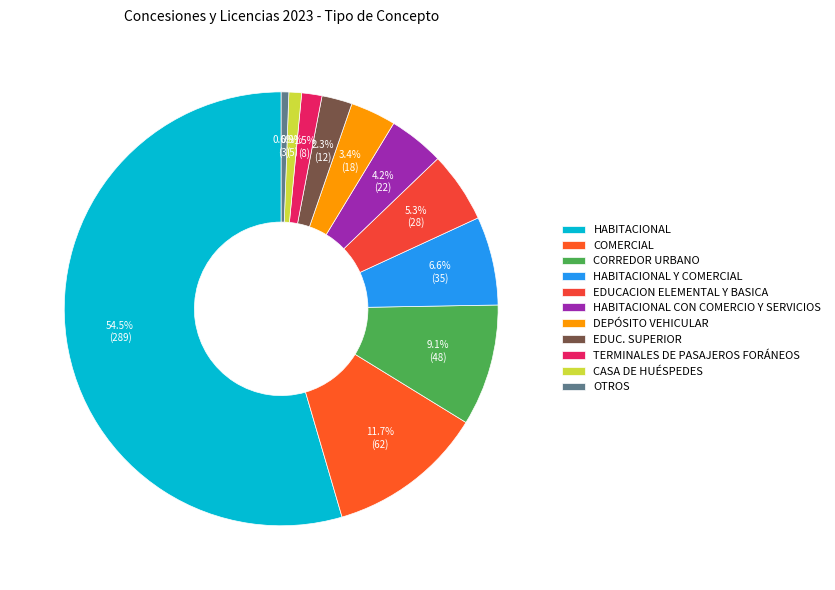

How many slices are in this pie chart?

11